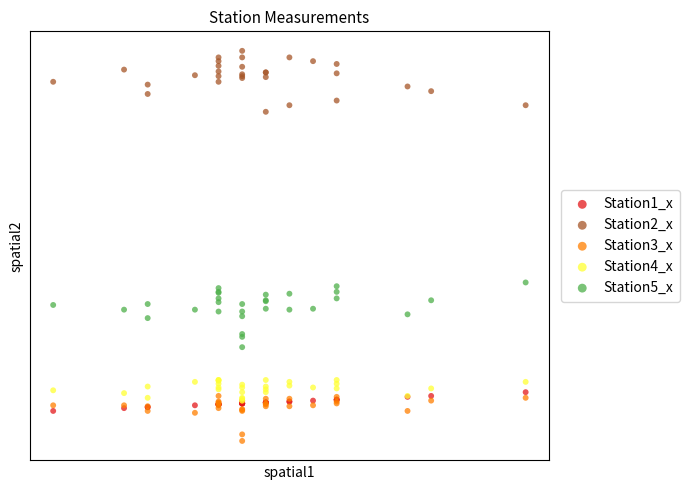

What are all the series names shown in the legend?

Station1_x, Station2_x, Station3_x, Station4_x, Station5_x